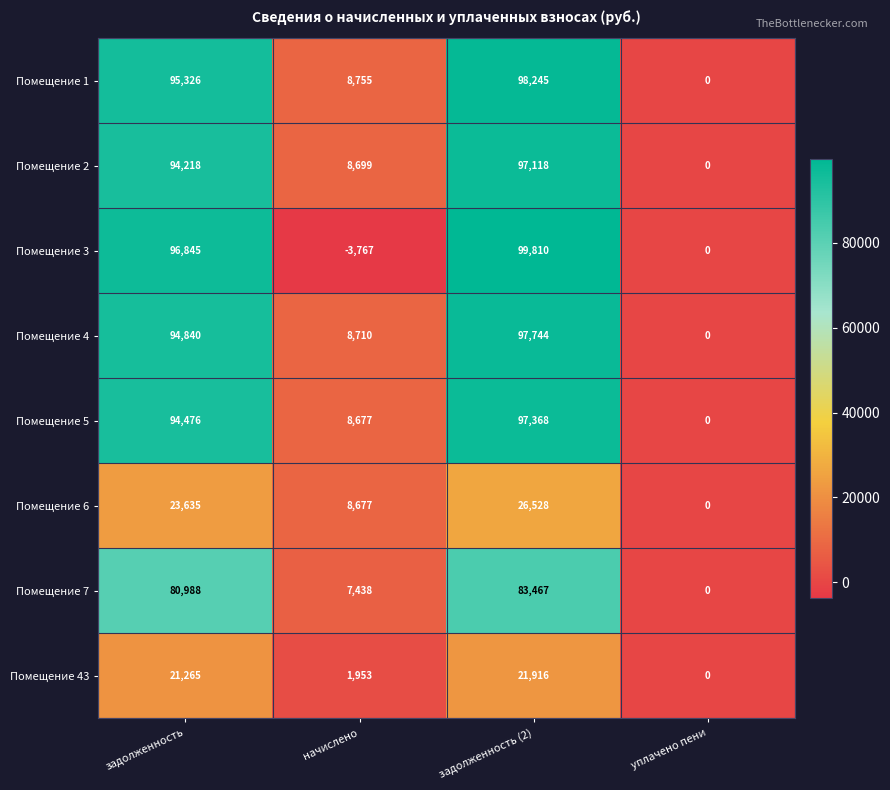

Read the Помещение 6 value at задолженность (2), to the nearest 50.

26550